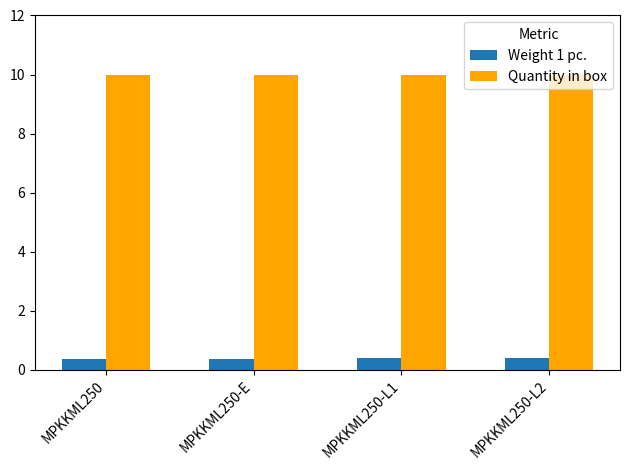

Which series has the largest total across all categories?

Quantity in box